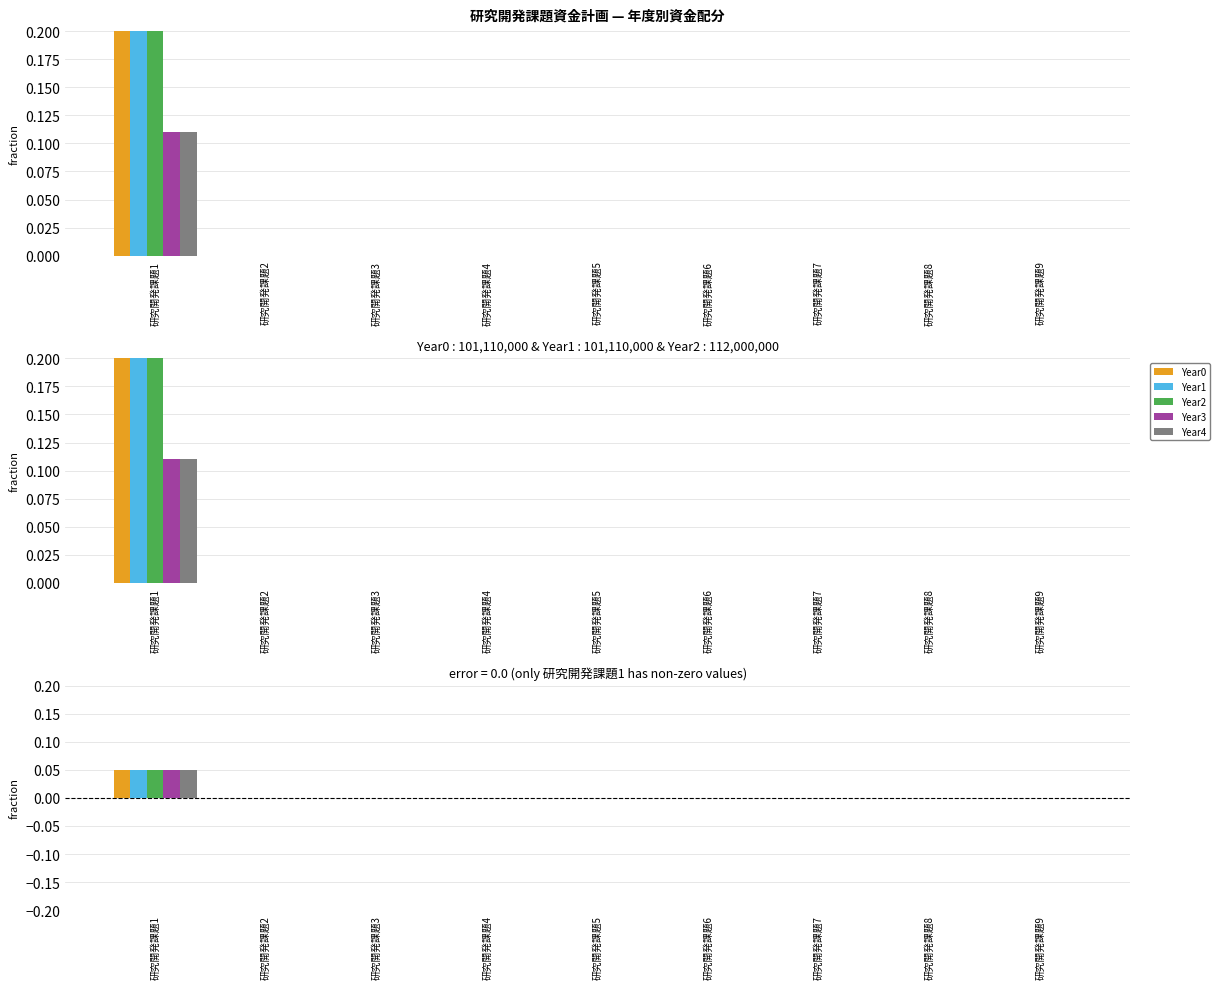

Which series changed the most between 研究開発課題7 and 研究開発課題9?

Year0